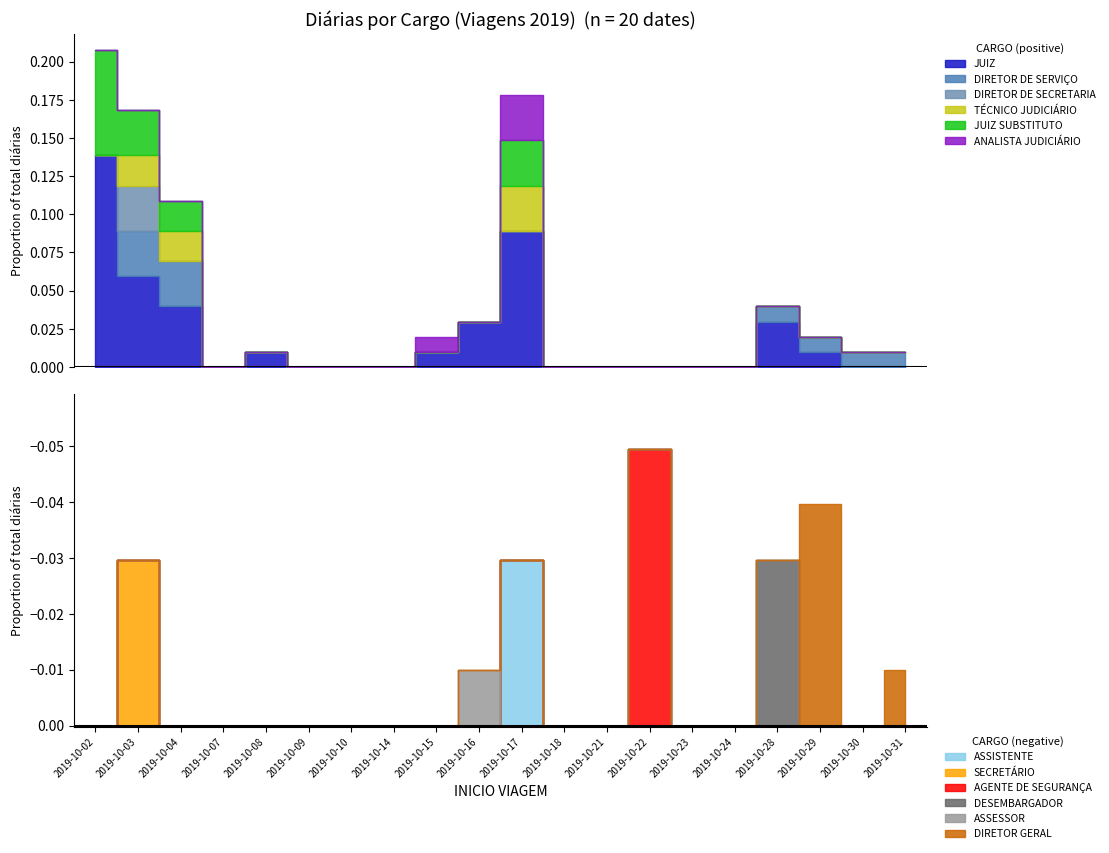

How many data points in JUIZ SUBSTITUTO are above 0?

4